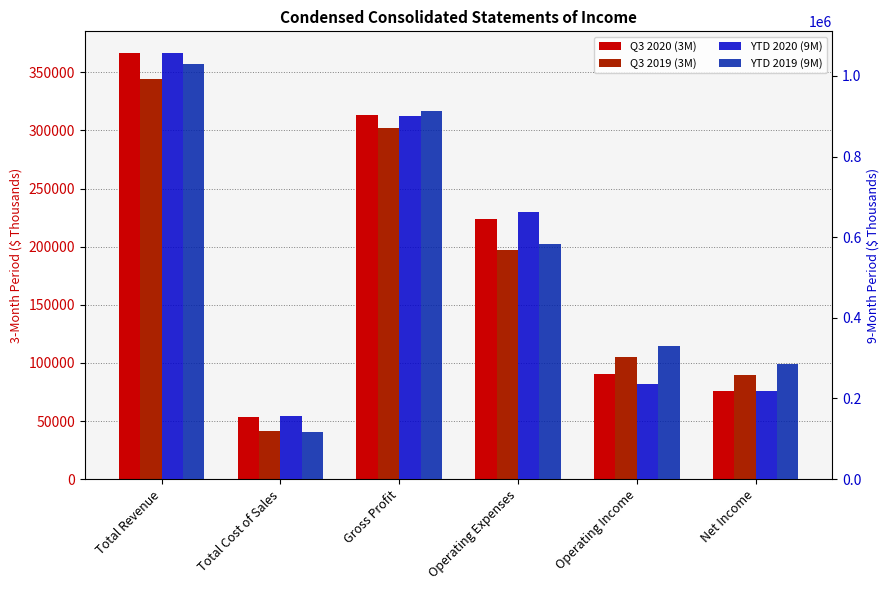

At which category is the sum across all series the highest?

Total Revenue